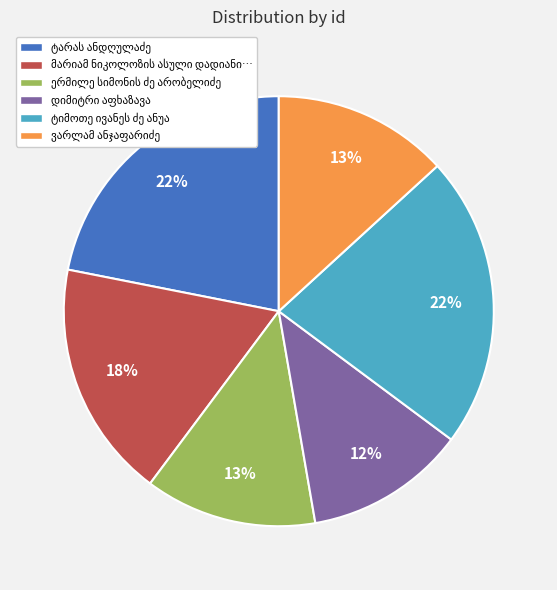

To the nearest percent, what is the difference between the largest and smallest slice percentages?

10%